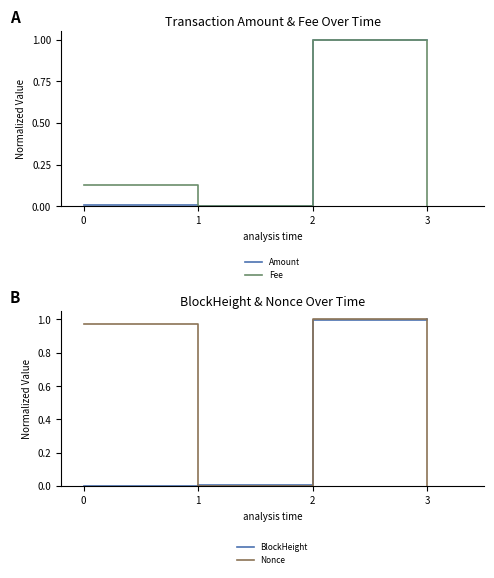

Which label corresponds to the smallest value in the chart?

1